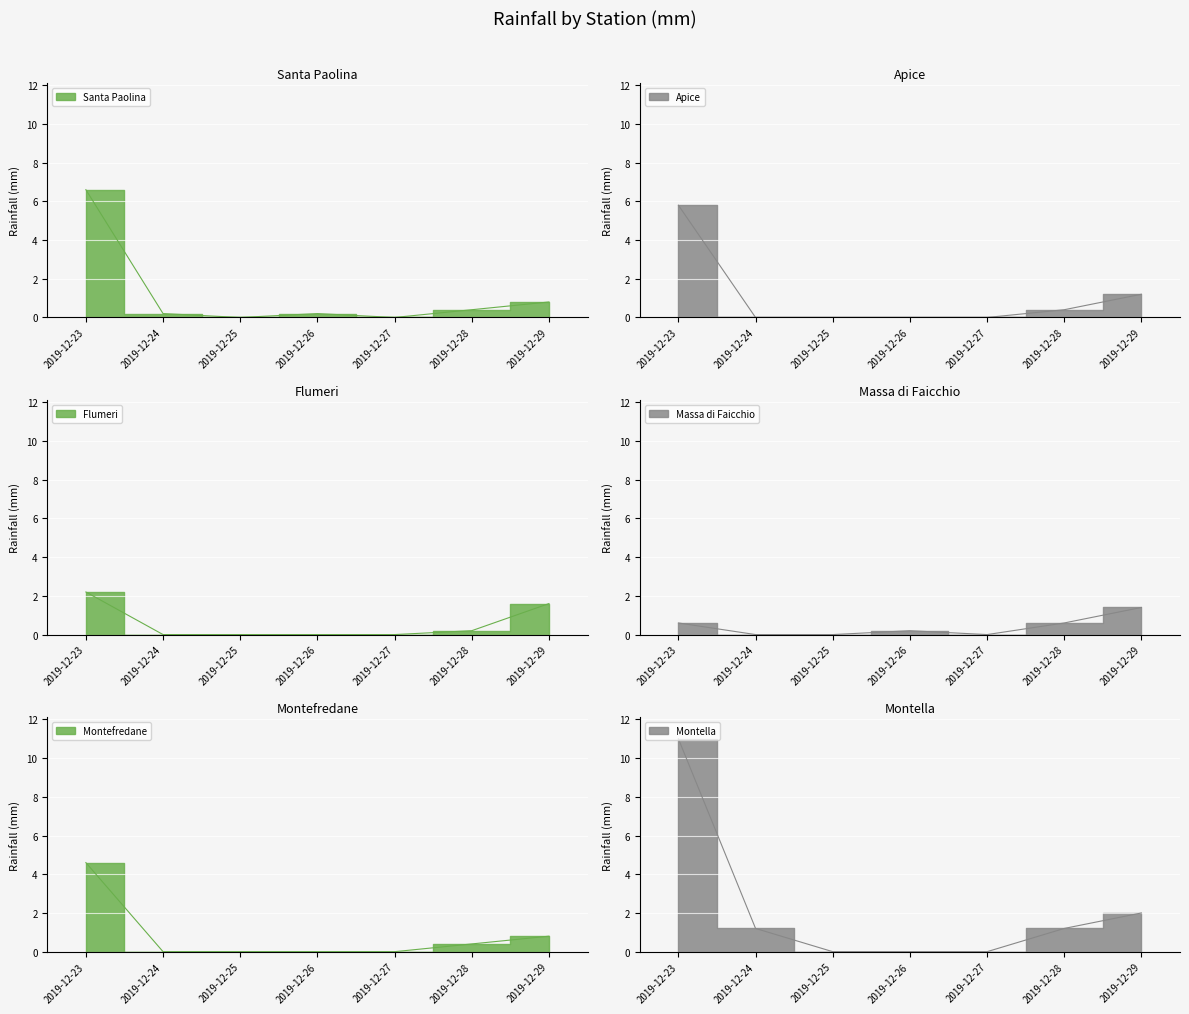

What are all the series names shown in the legend?

Santa Paolina, Apice, Flumeri, Massa di Faicchio, Montefredane, Montella